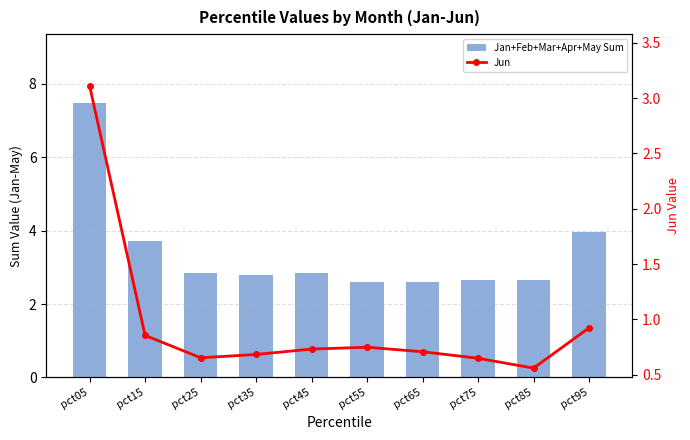

List the series in order of their peak value, lowest first.

Jun, Jan+Feb+Mar+Apr+May Sum